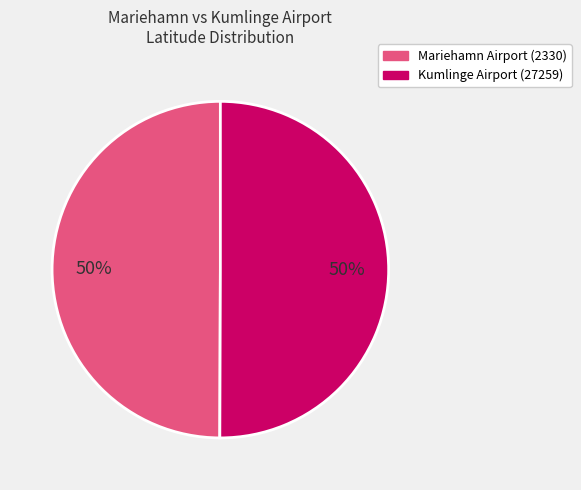

How many segments does this pie chart have?

2